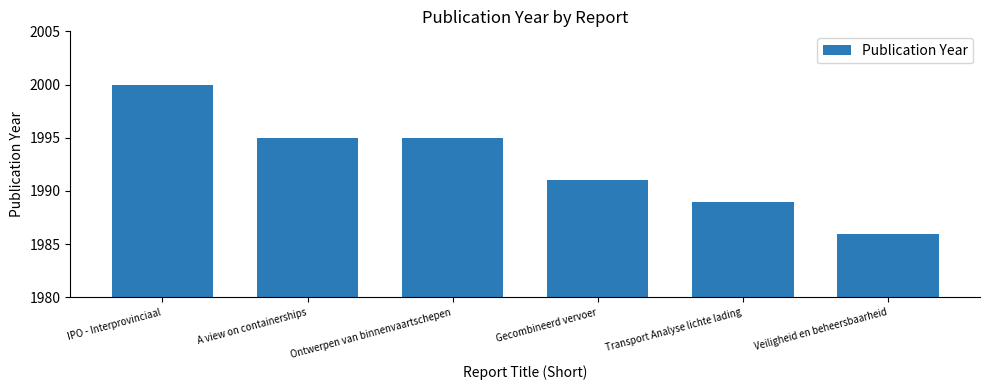

Reading right to left, what are all the values shown in this chart?

Veiligheid en beheersbaarheid=1986	Transport Analyse lichte lading=1989	Gecombineerd vervoer=1991	Ontwerpen van binnenvaartschepen=1995	A view on containerships=1995	IPO - Interprovinciaal=2000